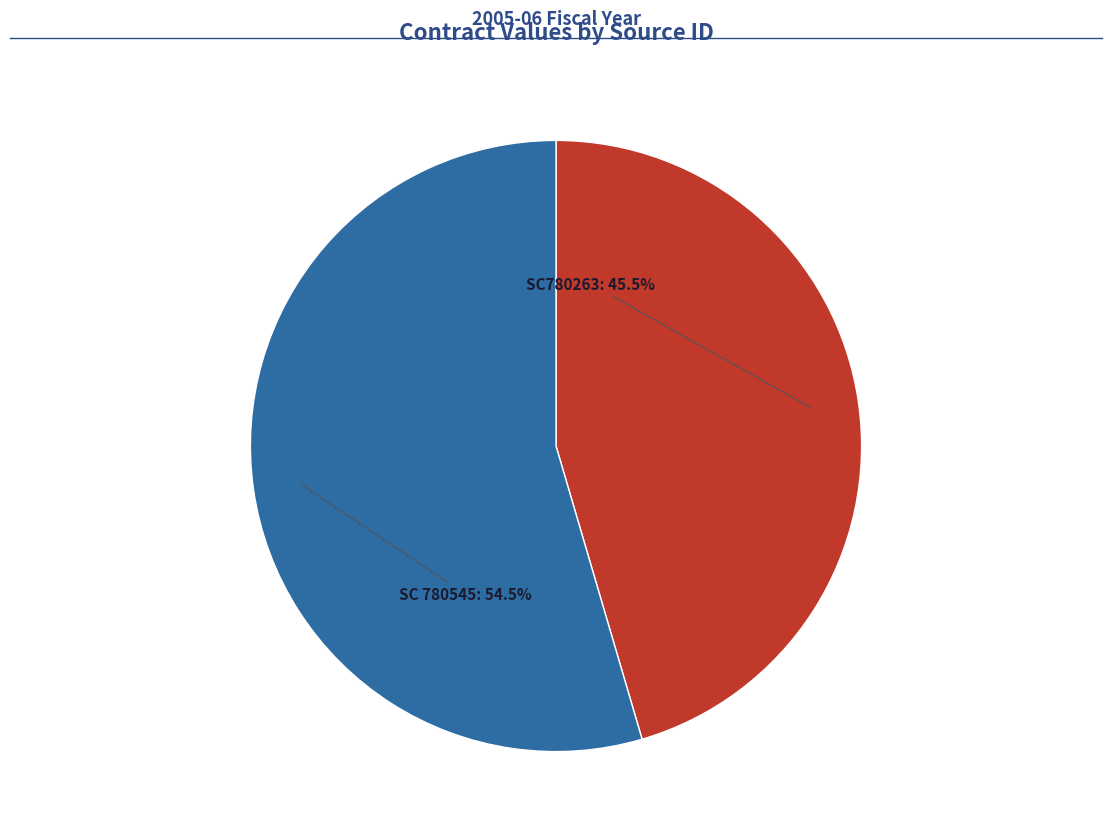

What is the largest slice in the pie chart?

SC 780545